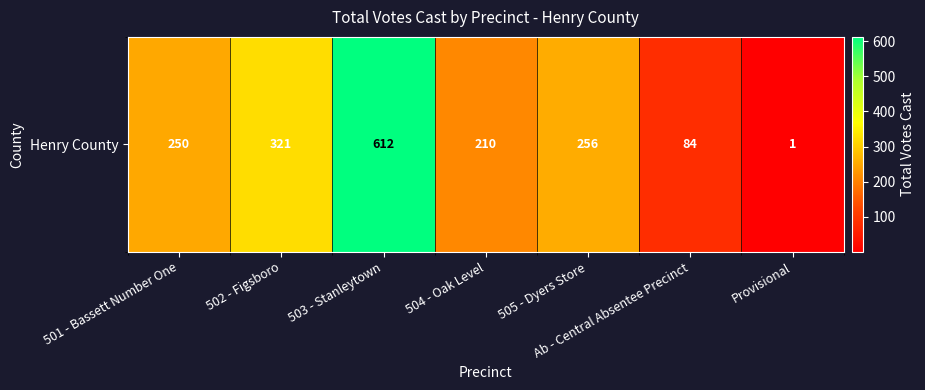

Reading left to right, what are all the values shown in this chart?

250	321	612	210	256	84	1